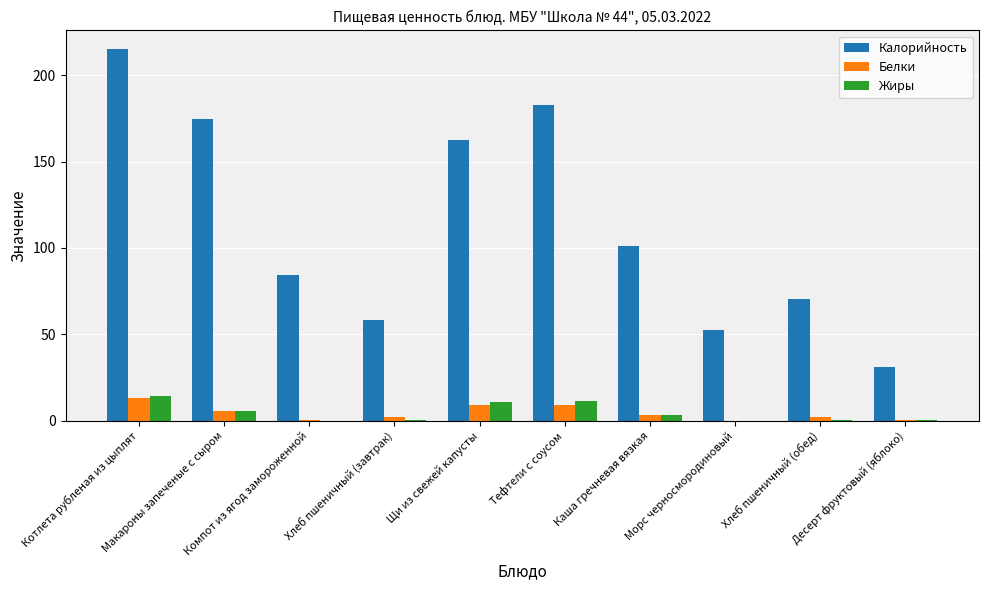

What is the difference between the Белки values at Десерт фруктовый (яблоко) and Хлеб пшеничный (завтрак)?

1.6